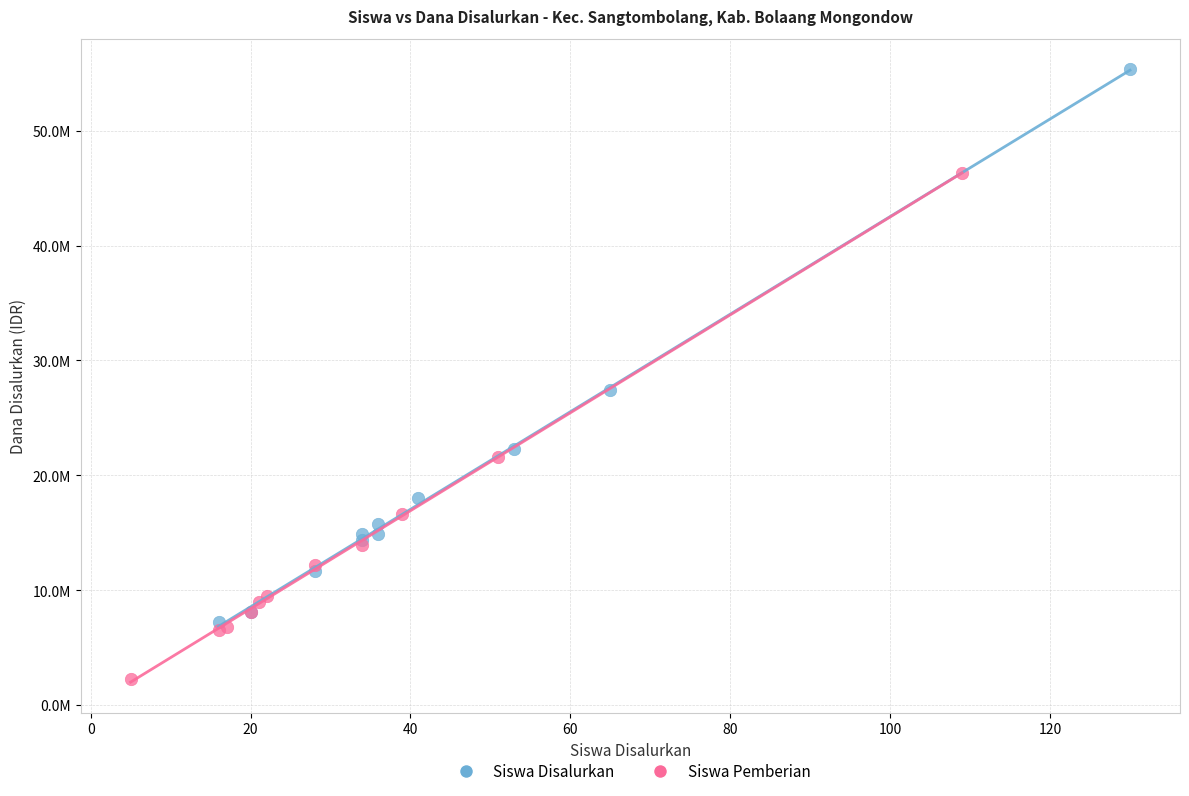

Which series has the largest Y range (max minus min)?

Siswa Disalurkan